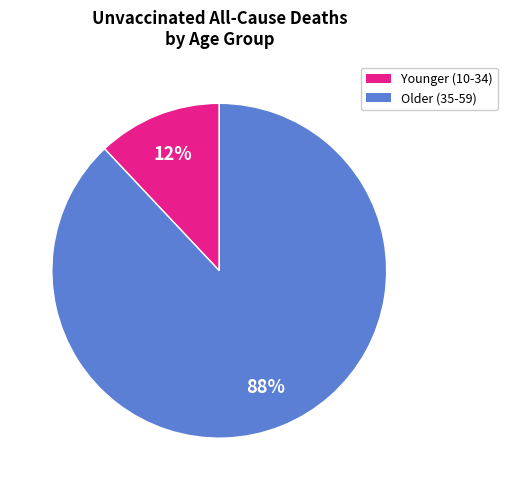

To the nearest percent, what is the average slice percentage?

50%